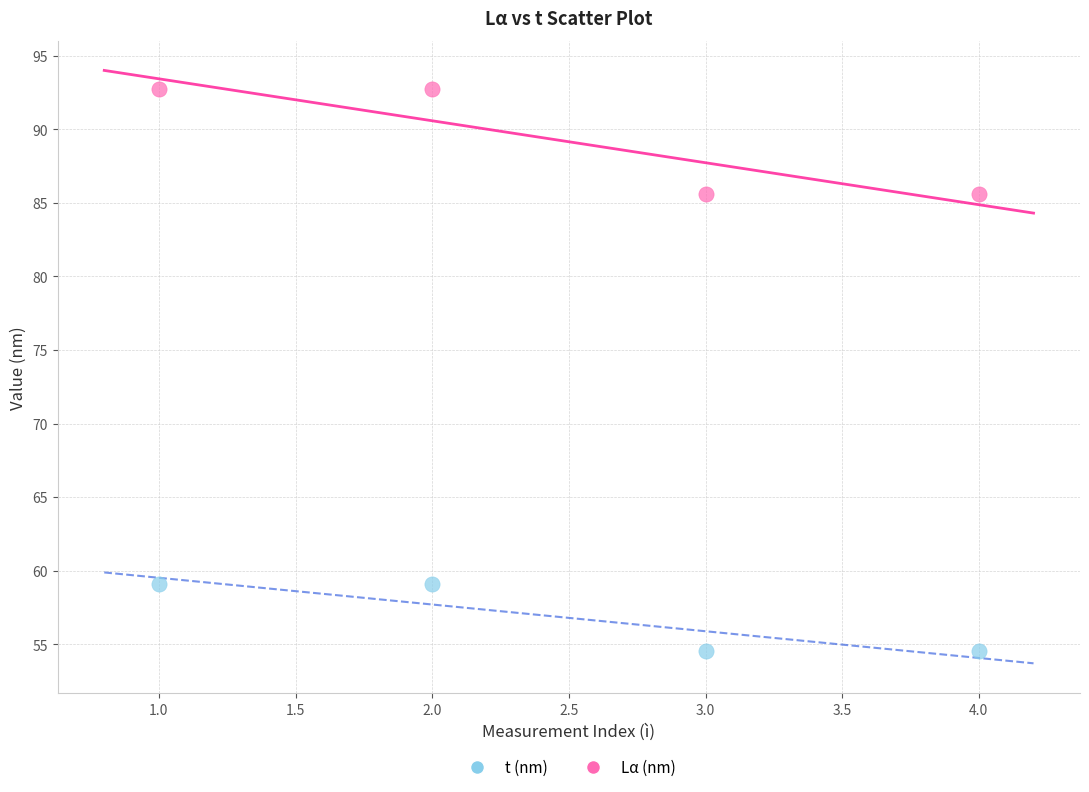

Which series reaches the minimum Y coordinate?

t (nm)